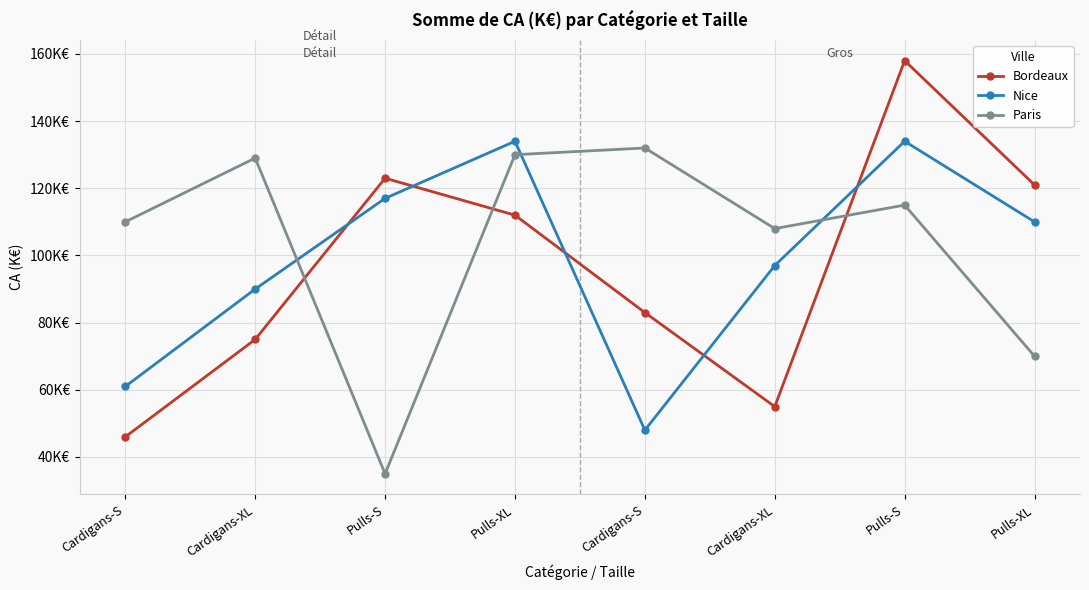

At how many categories does at least one series exceed 86?

8